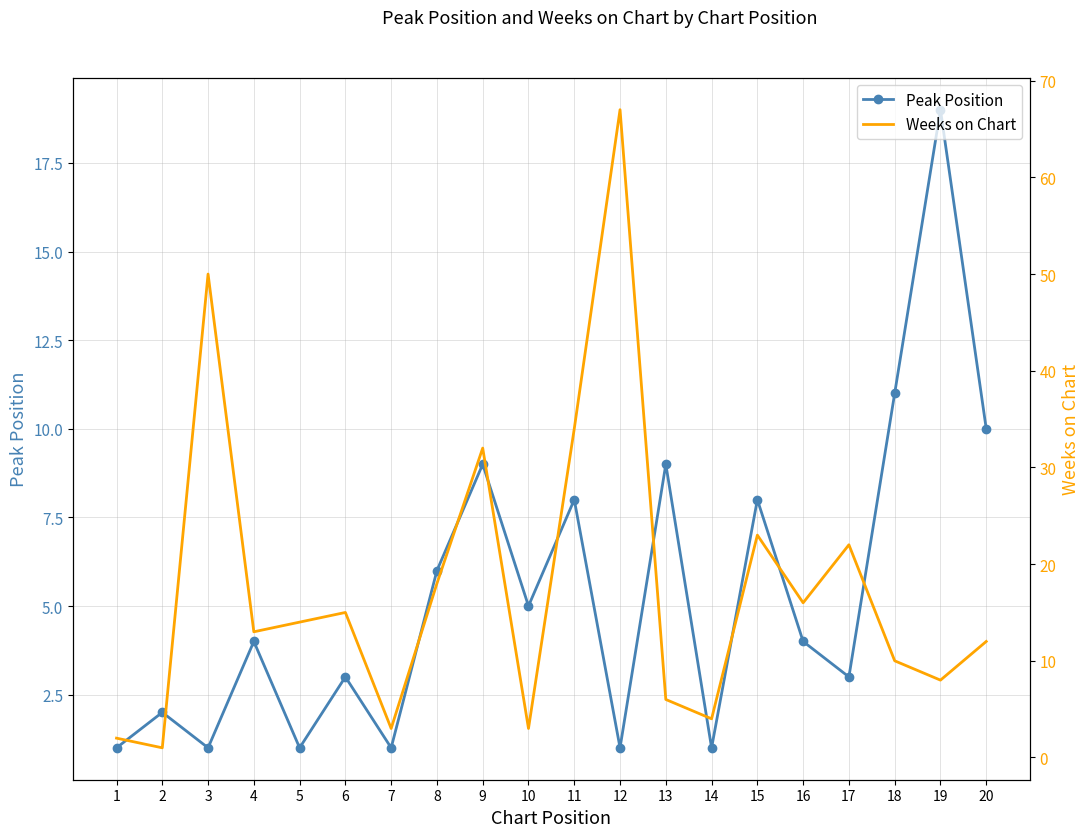

Reading left to right, transcribe all the data shown in this chart.

Peak Position: 1=1	2=2	3=1	4=4	5=1	6=3	7=1	8=6	9=9	10=5	11=8	12=1	13=9	14=1	15=8	16=4	17=3	18=11	19=19	20=10
Weeks on Chart: 1=2	2=1	3=50	4=13	5=14	6=15	7=3	8=18	9=32	10=3	11=34	12=67	13=6	14=4	15=23	16=16	17=22	18=10	19=8	20=12